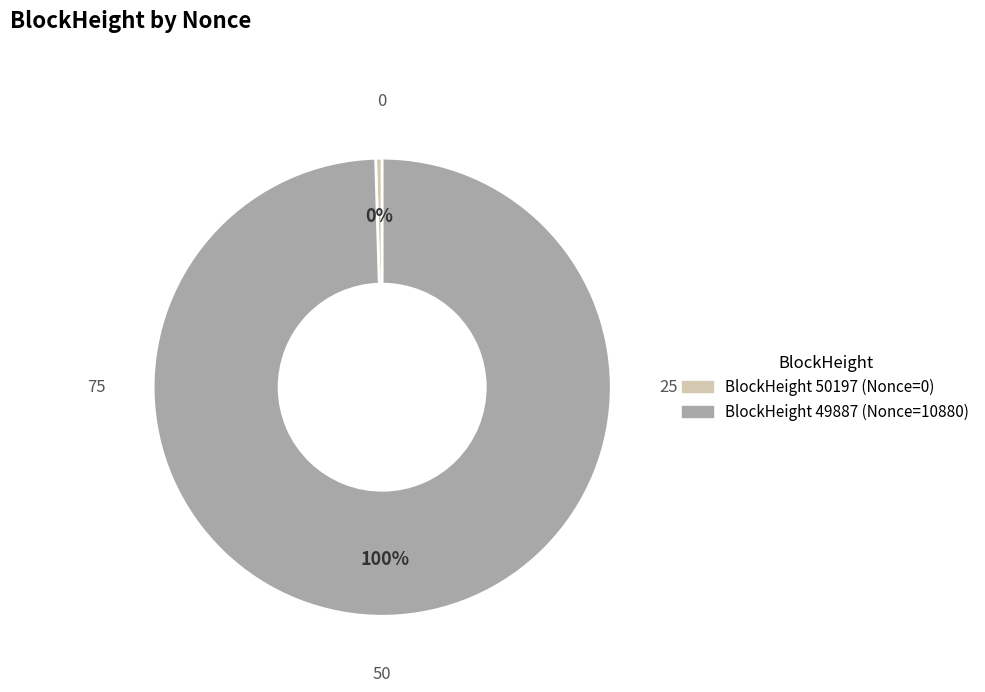

Is there any slice that represents more than half of the pie?

Yes